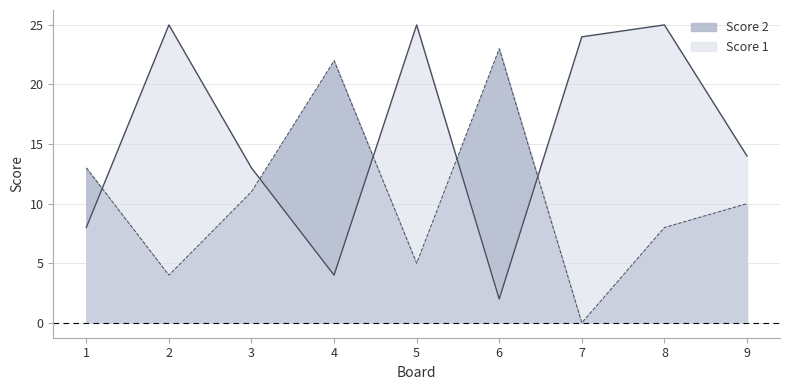

What is the spread (max minus min) of values at 6?

21